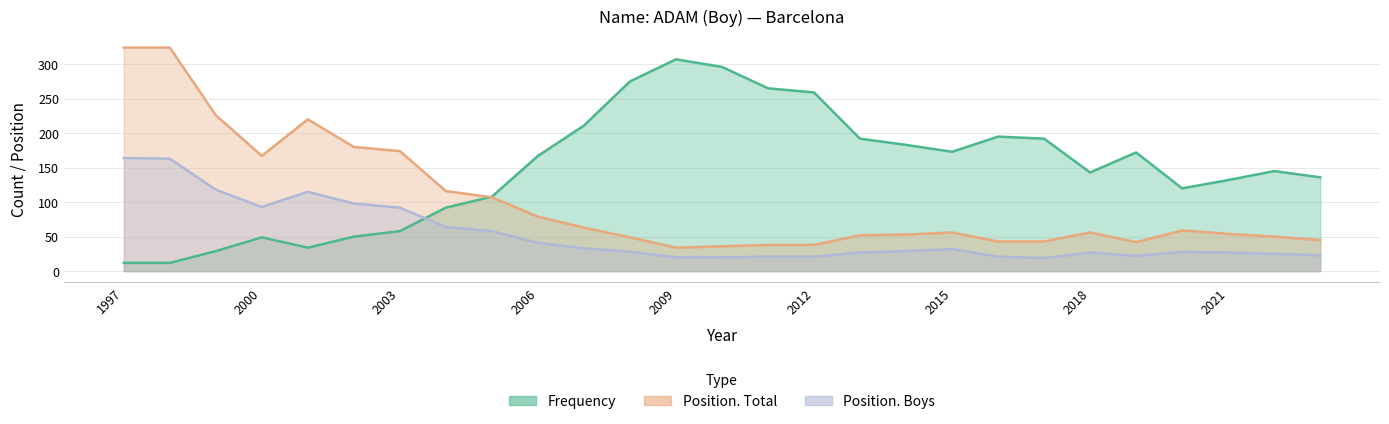

Reading right to left, what are all the values shown in this chart?

Frequency: 136	145	132	120	172	143	192	195	173	183	192	259	265	296	307	275	211	167	108	92	58	50	34	49	29	12	12
Position. Total: 45	50	54	59	42	56	43	43	56	53	52	38	38	36	34	49	63	79	107	116	174	180	220	167	226	324	324
Position. Boys: 23	25	27	28	22	27	19	21	32	29	27	21	21	20	20	28	33	41	58	64	92	98	115	93	118	163	164